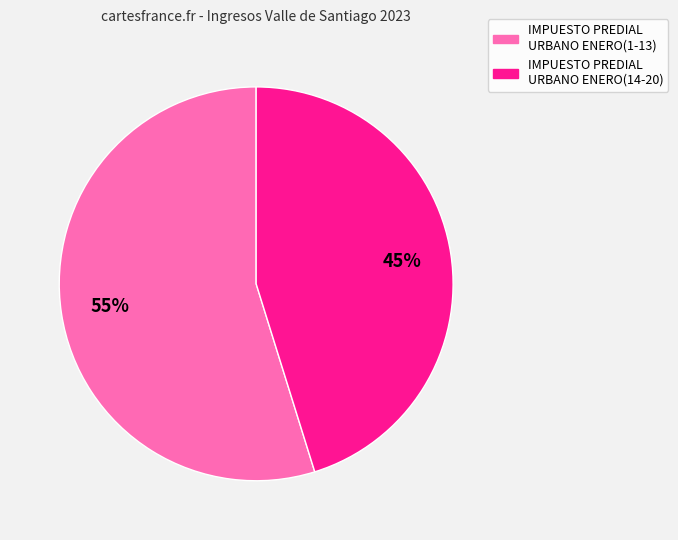

To the nearest percent, what is the average slice percentage?

50%